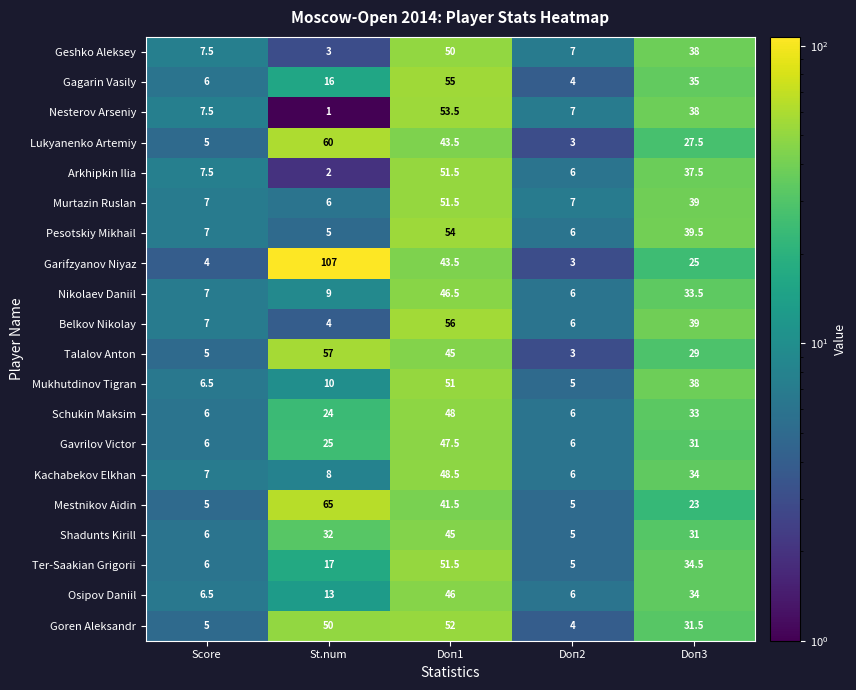

Which series changed the most between Score and Doп3?

Pesotskiy Mikhail